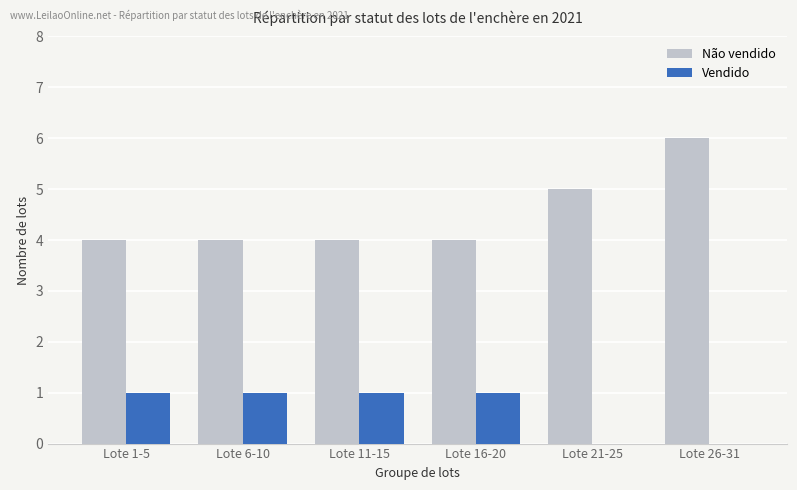

What is the greatest value displayed?

6